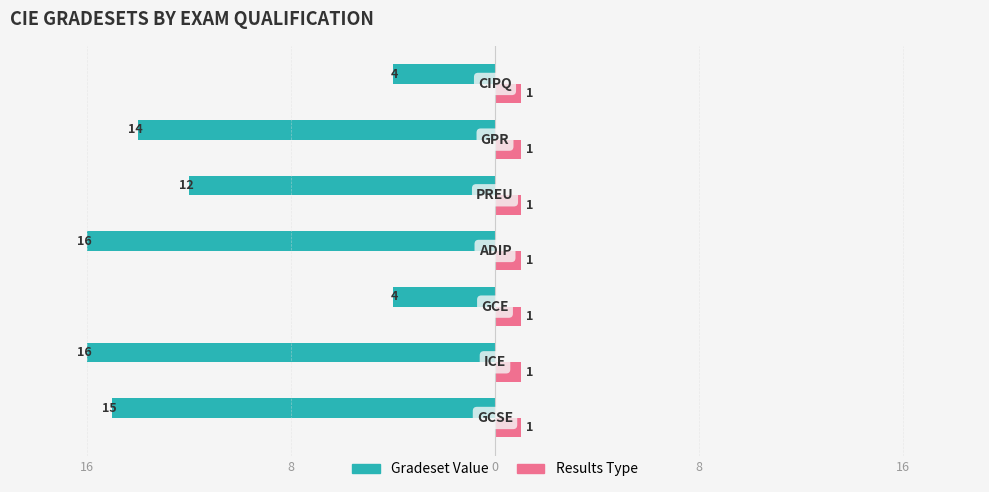

What are all the series names shown in the legend?

Gradeset Value, Results Type